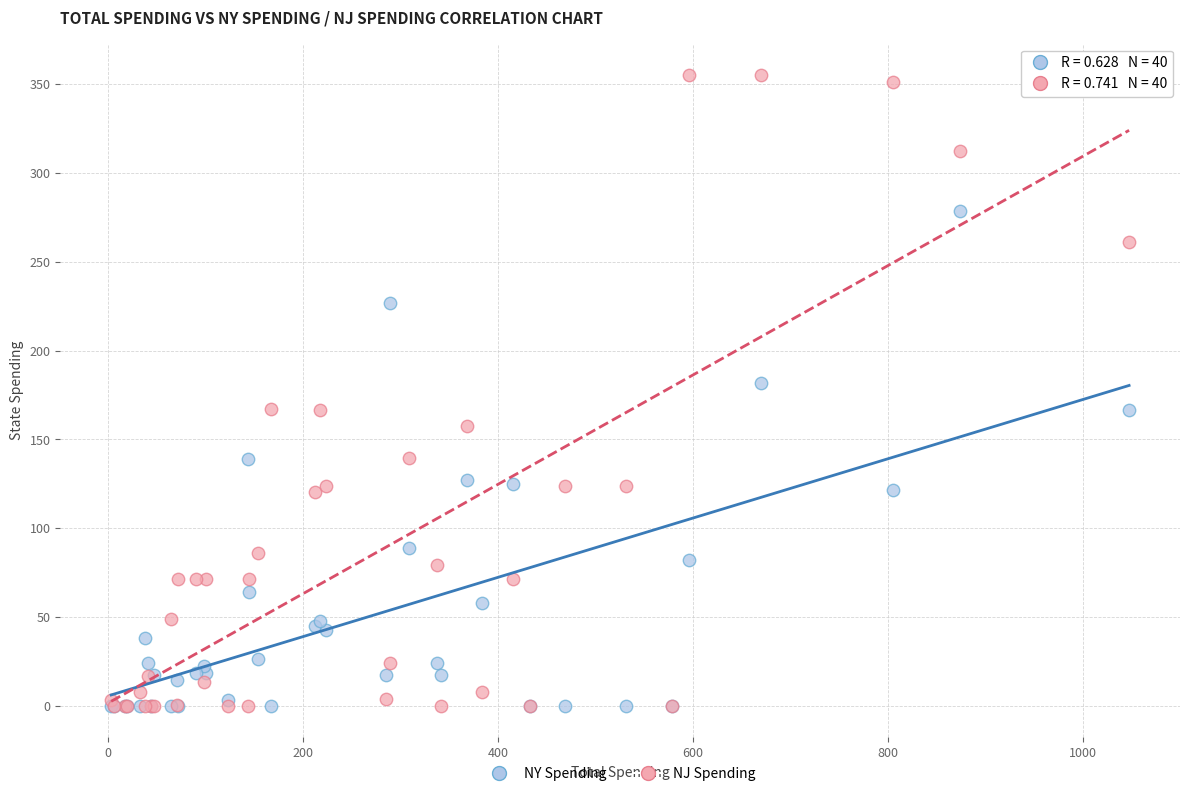

Which series has the widest spread of Y values?

NJ Spending